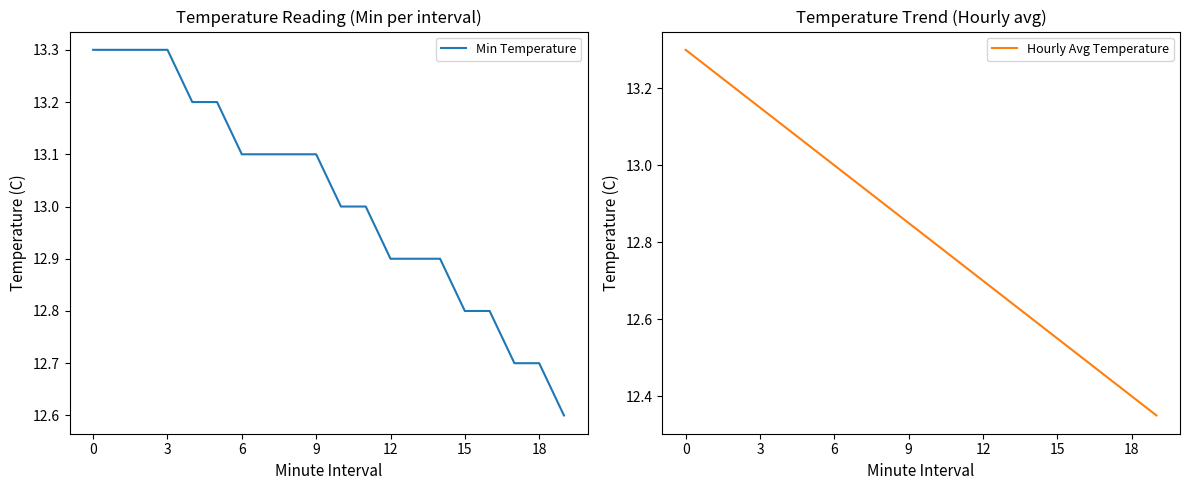

What is the maximum value for Hourly Avg Temperature?

13.3